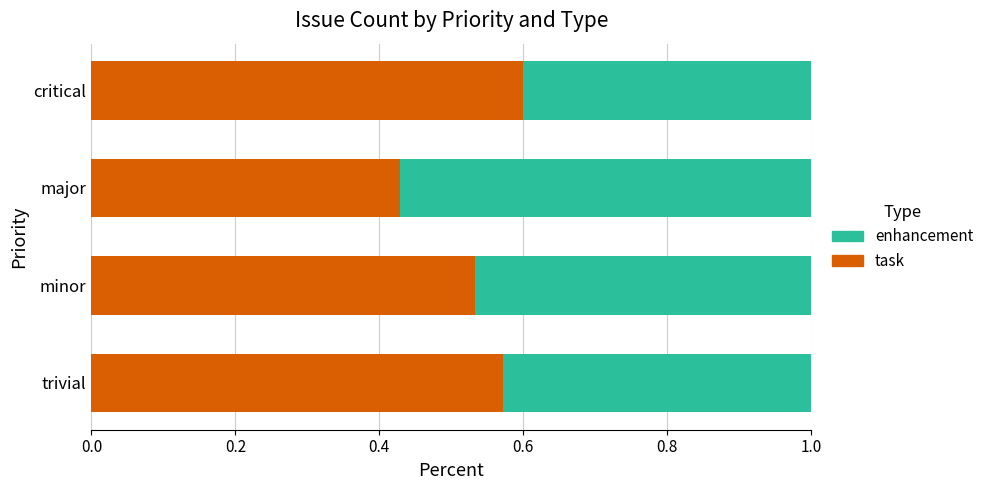

Rank the categories by task value from lowest to highest.

major, minor, trivial, critical